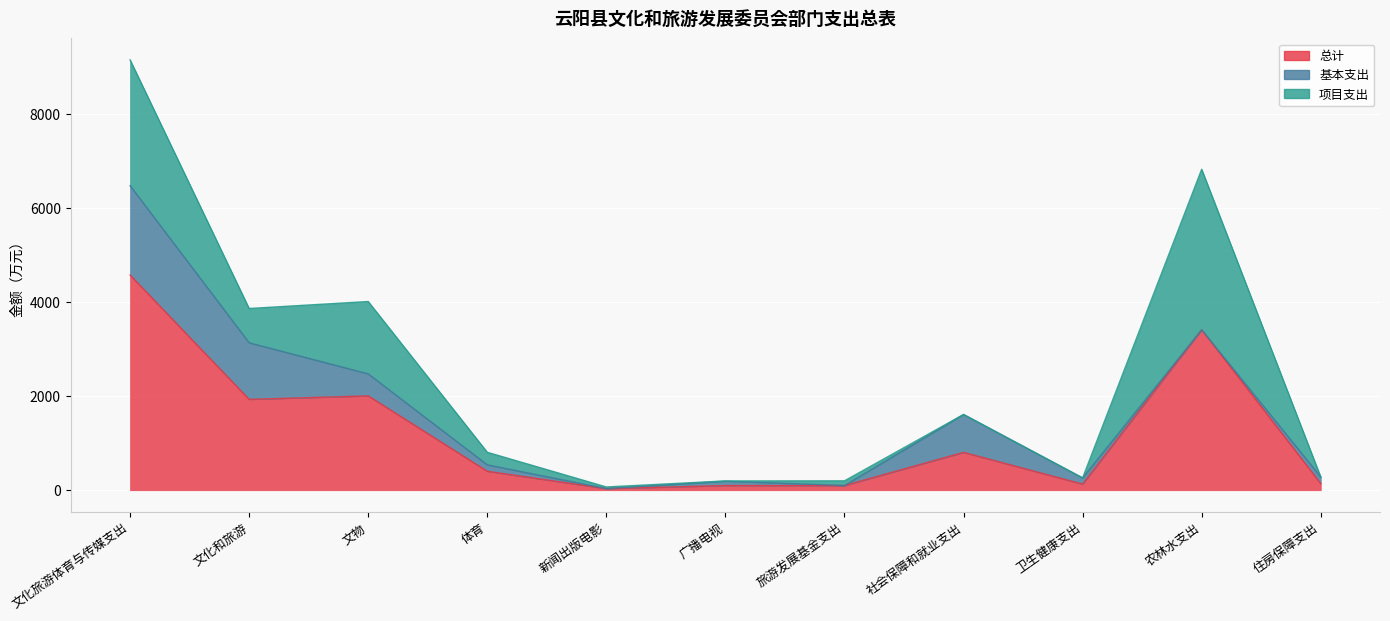

At 住房保障支出, list the series in order from smallest to largest.

项目支出, 总计, 基本支出